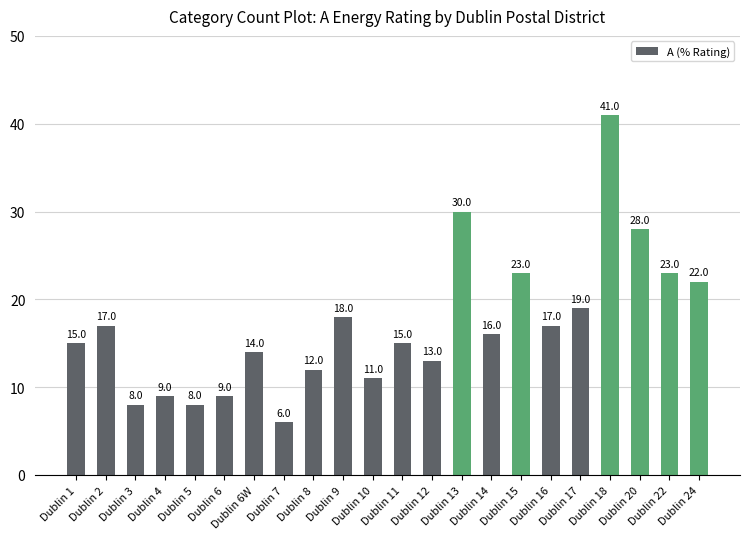

What value does the data have at Dublin 8, to the nearest 10?

10